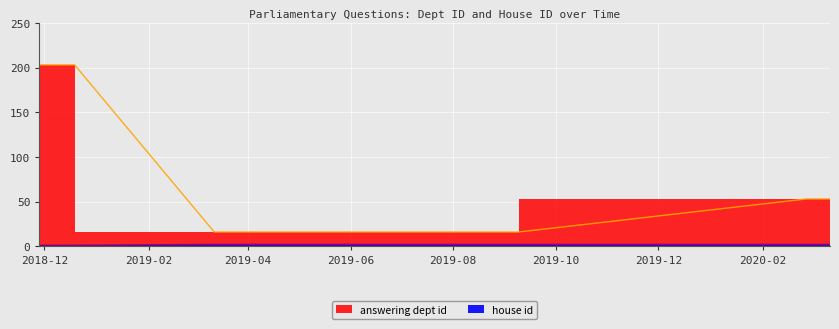

List the labels in order of answering dept id value, largest first.

2018-11-28, 2018-12-19, 2020-02-27, 2020-03-12, 2019-03-12, 2019-03-21, 2019-09-03, 2019-09-09